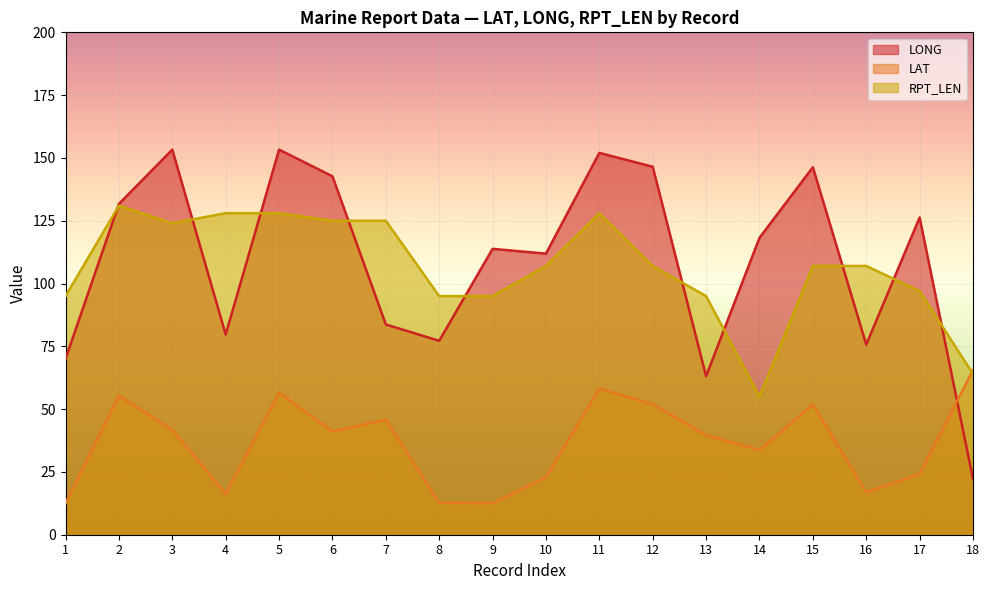

Which series has the largest total across all categories?

LONG